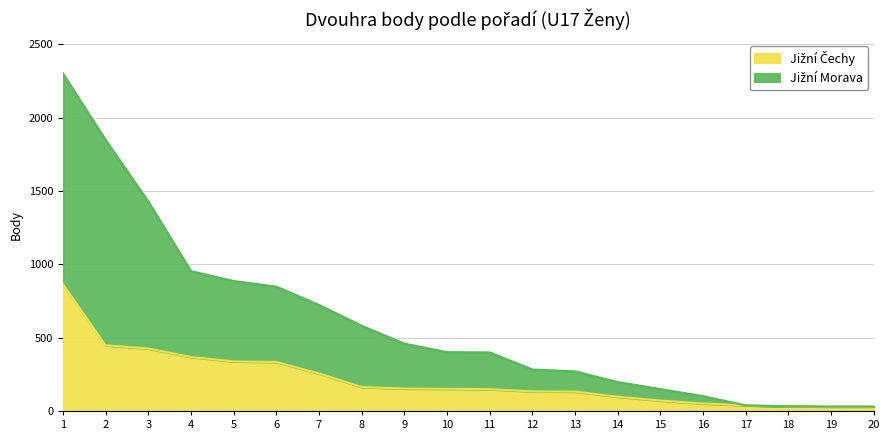

Rank the series at 8 from lowest to highest value.

Jižní Čechy, Jižní Morava